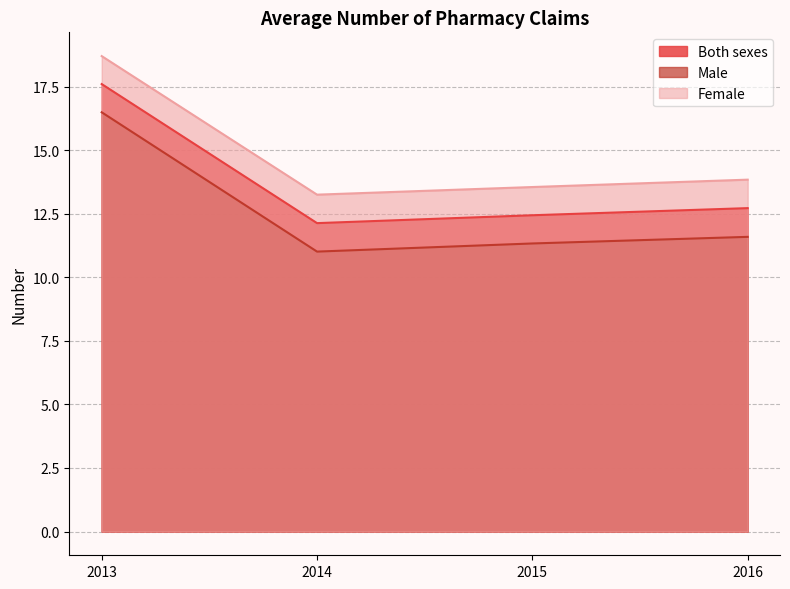

What is the value of the Male point at the 1st from the left?

16.5